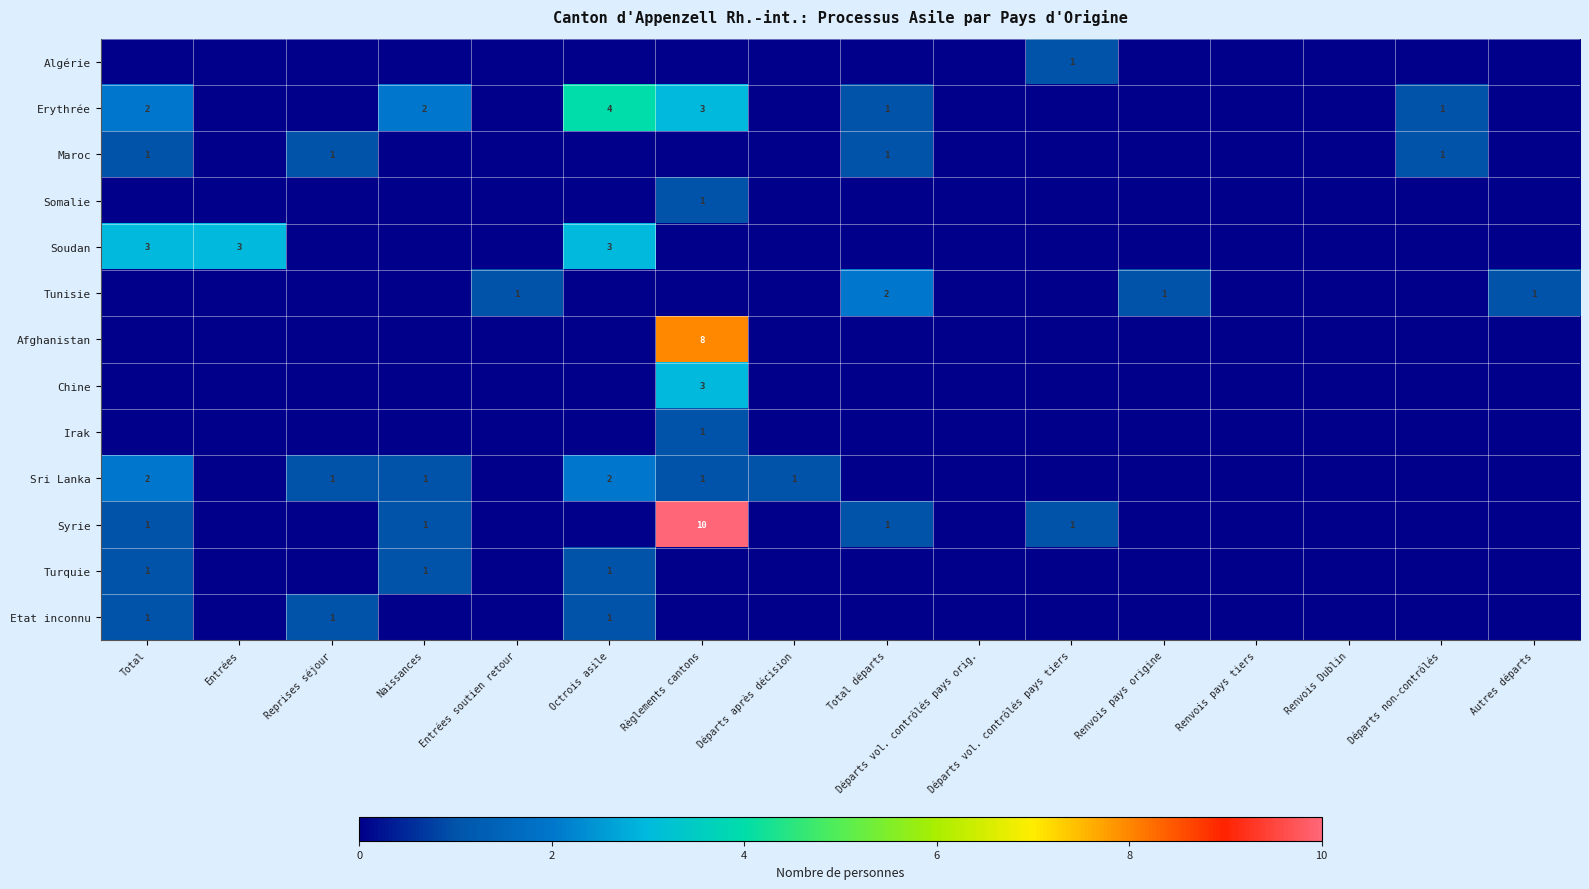

Is it true that Erythrée equals 1 at Total?

False